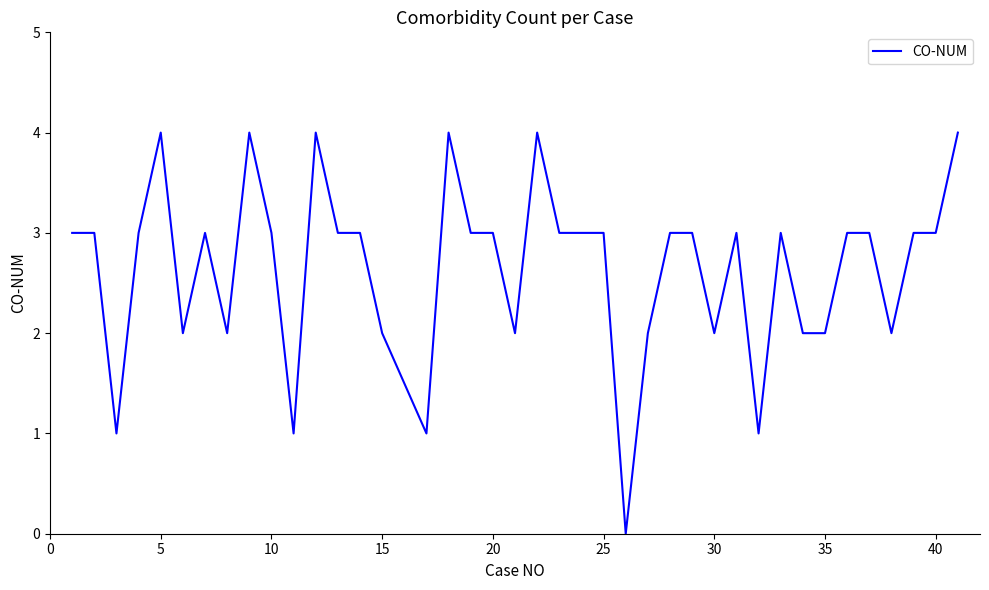

Is it true that the value at 10 is 1?

False